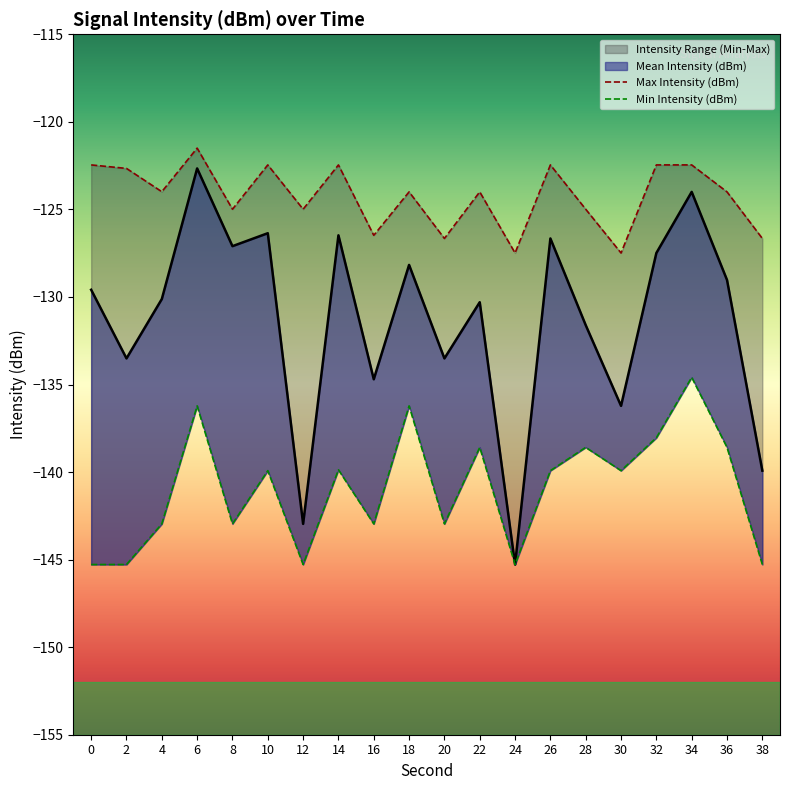

What is the highest value of the Max Intensity (dBm) series?

-121.5